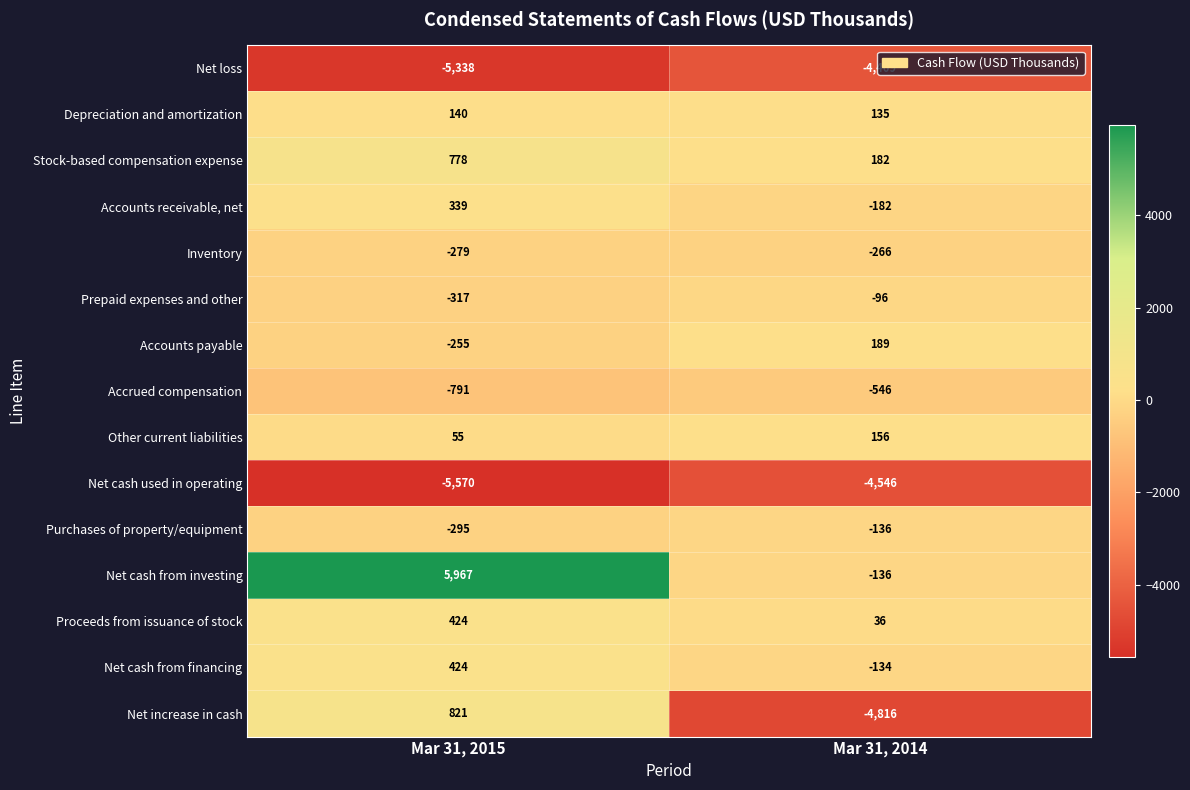

What is the difference between the maximum and minimum values in the Net cash used in operating series?

1024